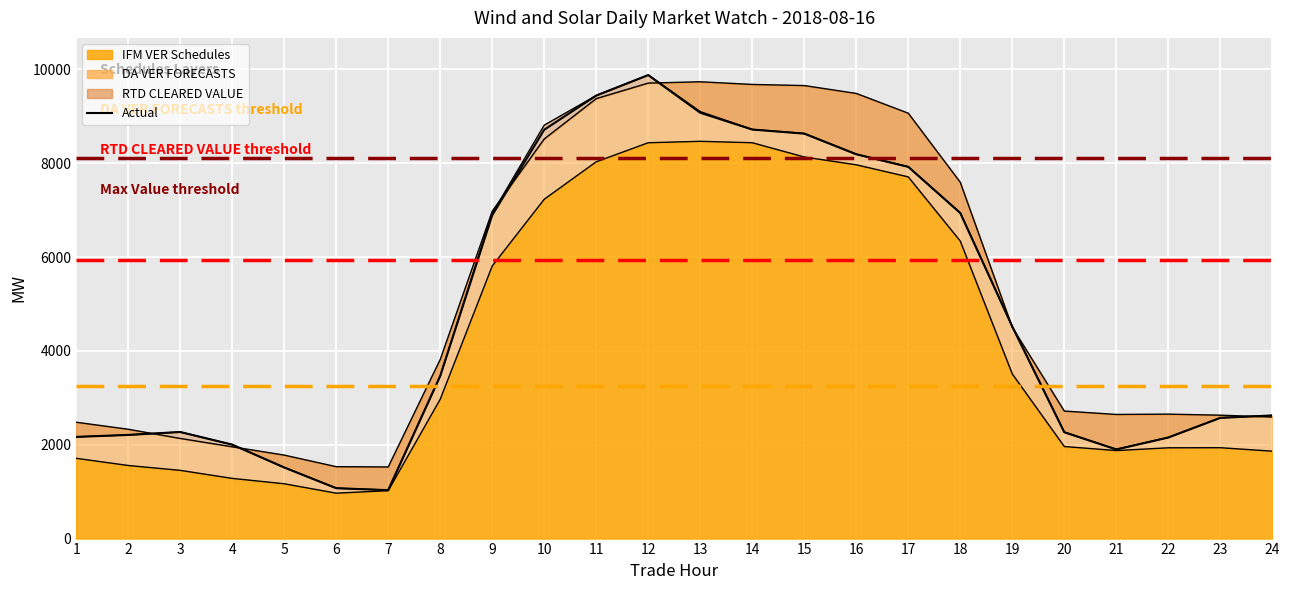

Where is the data nearest to the value 5454?

19